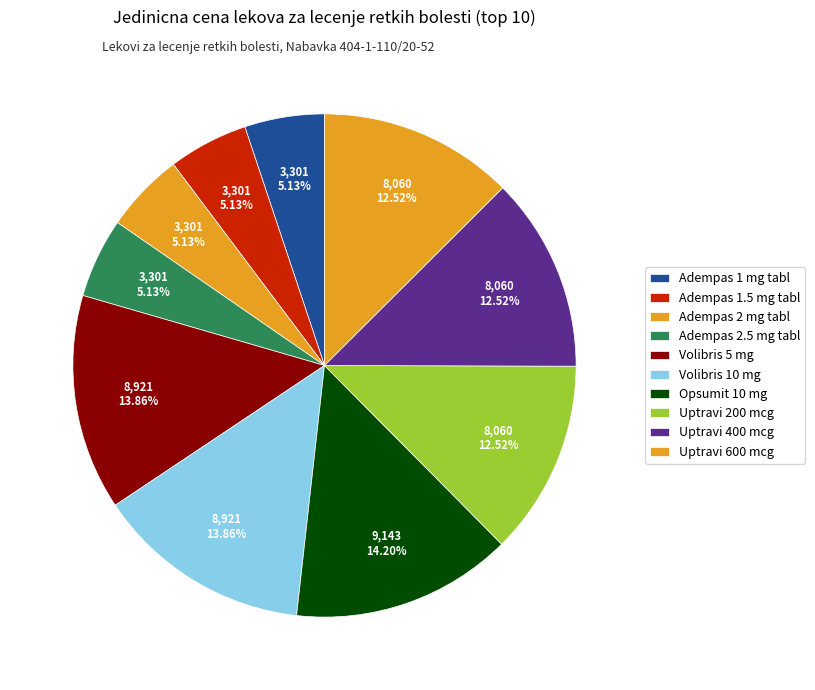

To the nearest percent, what is the difference between the largest and smallest slice percentages?

9%